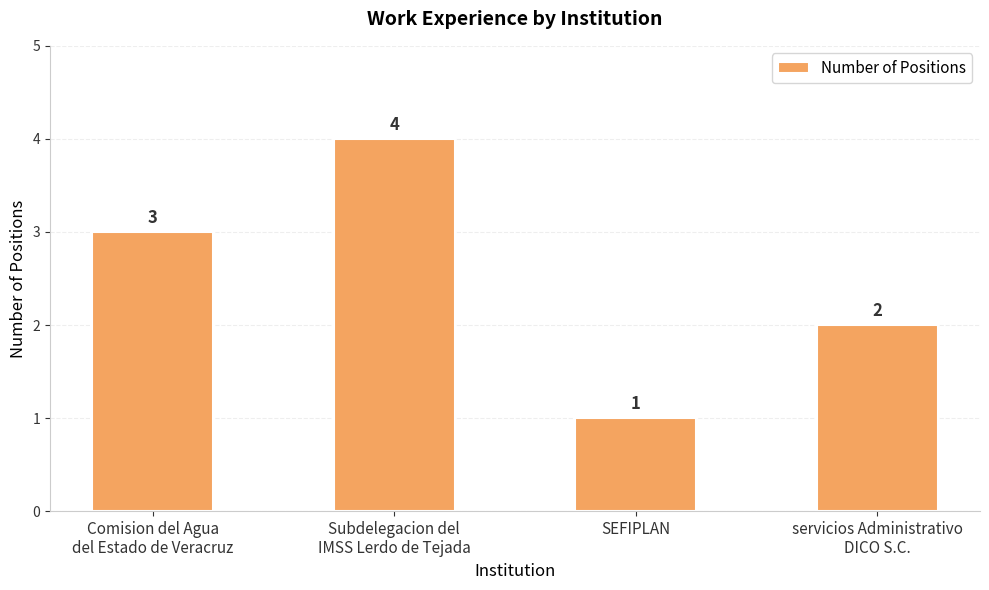

What is the difference between the maximum and minimum values?

3